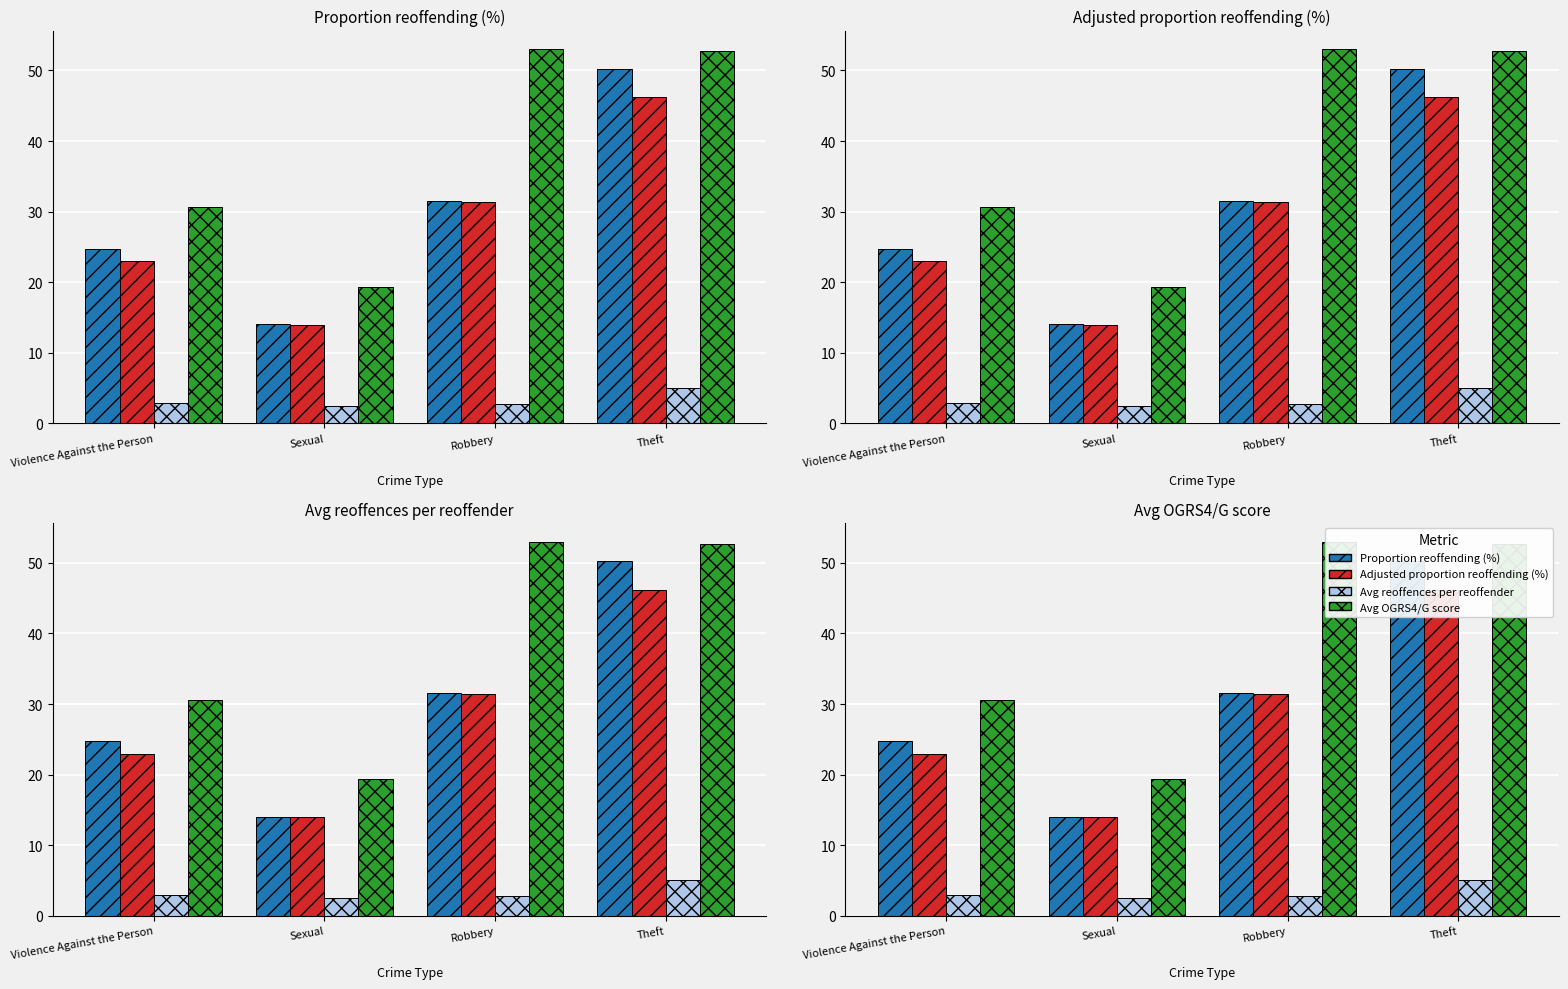

Does the chart contain stacked bars?

No